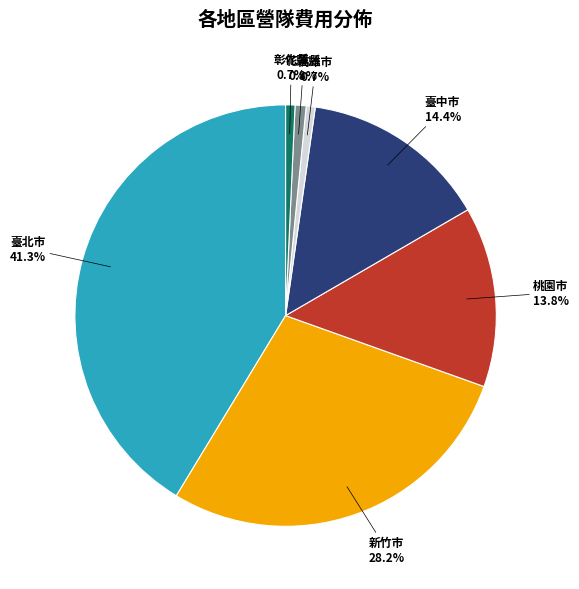

What percentage is the 彰化縣 slice, to the nearest percent?

1%